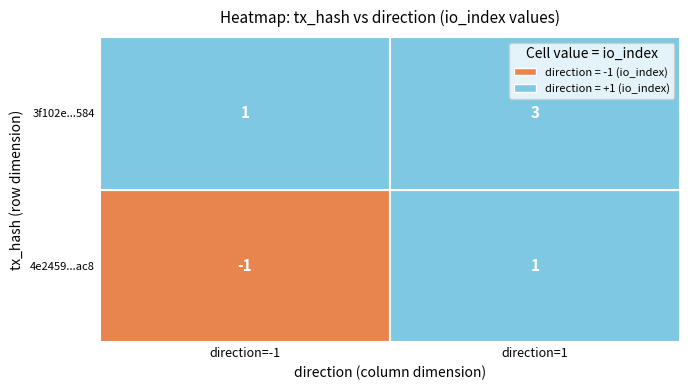

True or false: 4e2459af7df9578a367150c74d0761f4d1c9ac8 has a value of 1 at 1.

False